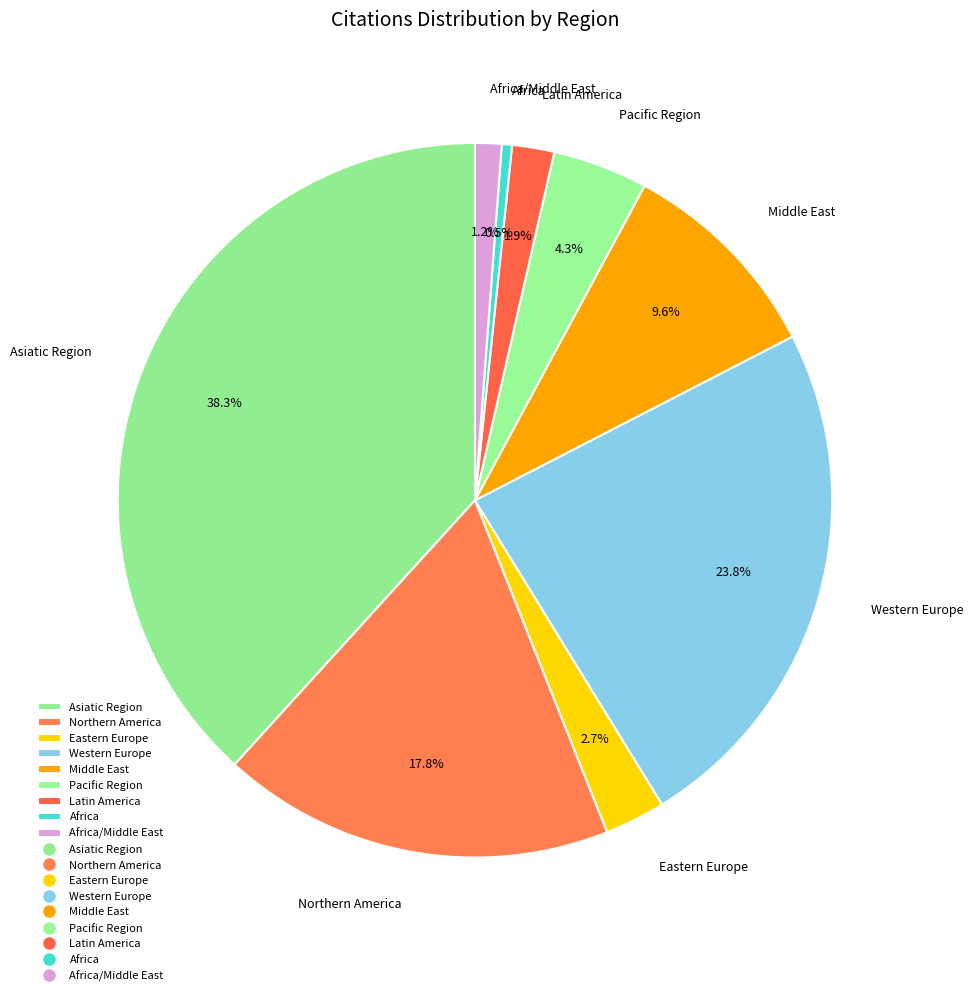

Count the number of slices in the pie.

9